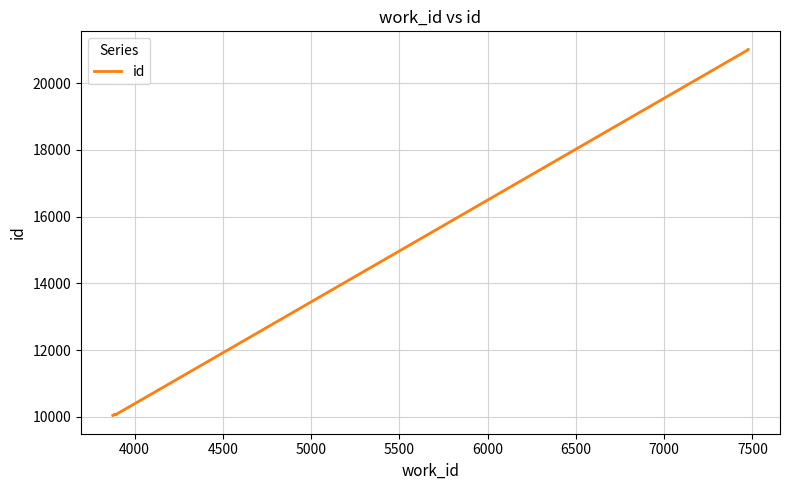

Is this an area chart (filled region under the line)?

No